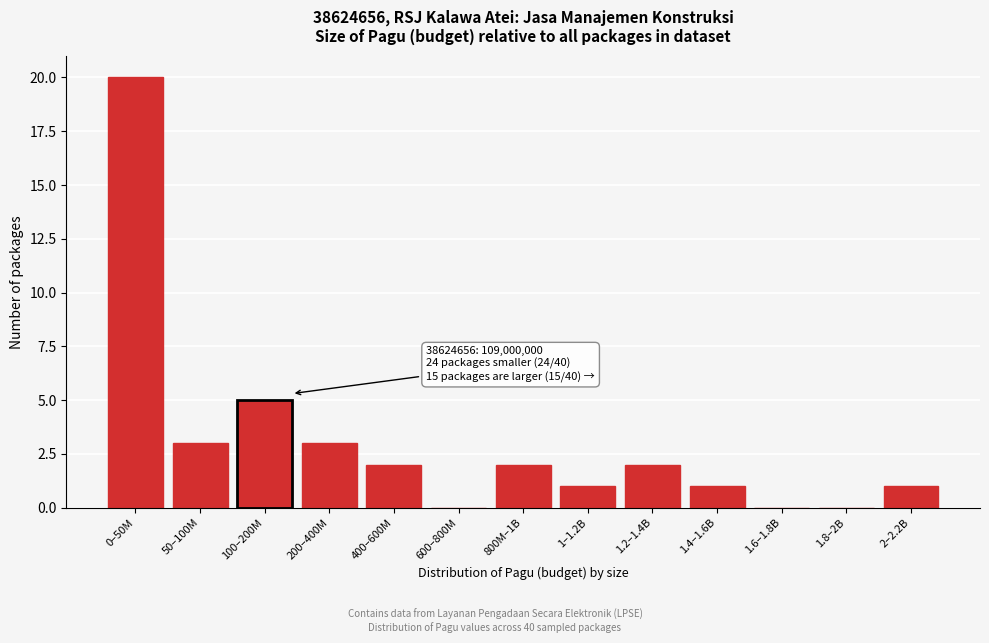

Reading left to right, list all the values displayed in this chart.

0–50M=20	50–100M=3	100–200M=5	200–400M=3	400–600M=2	600–800M=0	800M–1B=2	1–1.2B=1	1.2–1.4B=2	1.4–1.6B=1	1.6–1.8B=0	1.8–2B=0	2–2.2B=1